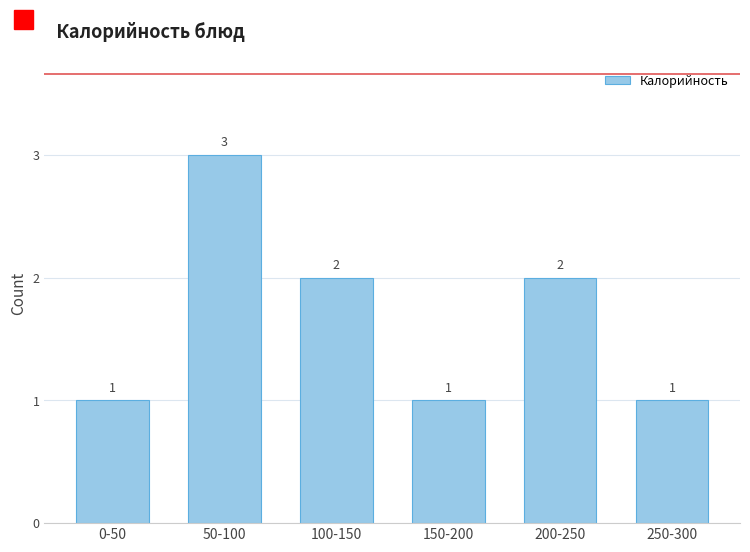

Reading left to right, extract all data points from this chart.

0-50=1	50-100=3	100-150=2	150-200=1	200-250=2	250-300=1